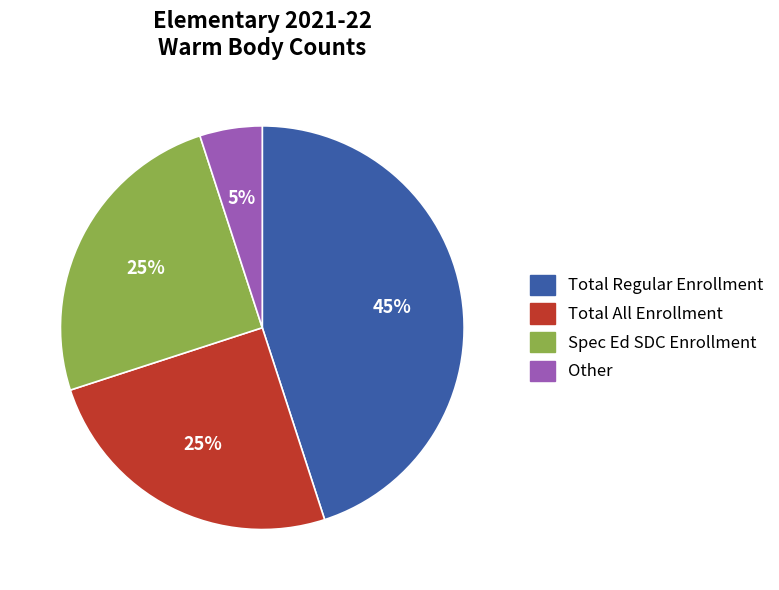

Does any single category account for the majority?

No